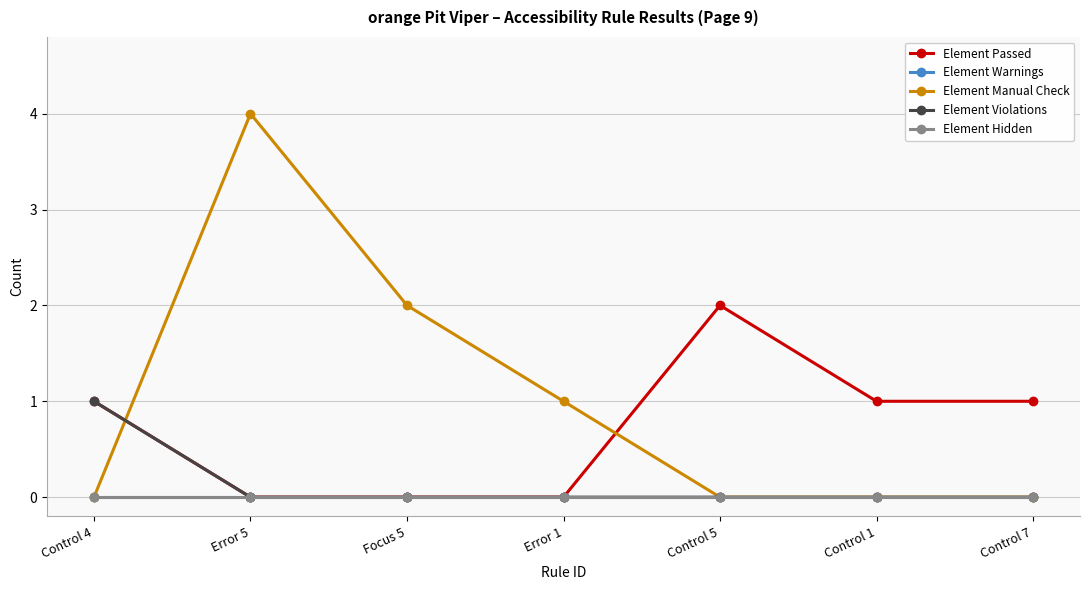

How many lines are shown in the chart?

5